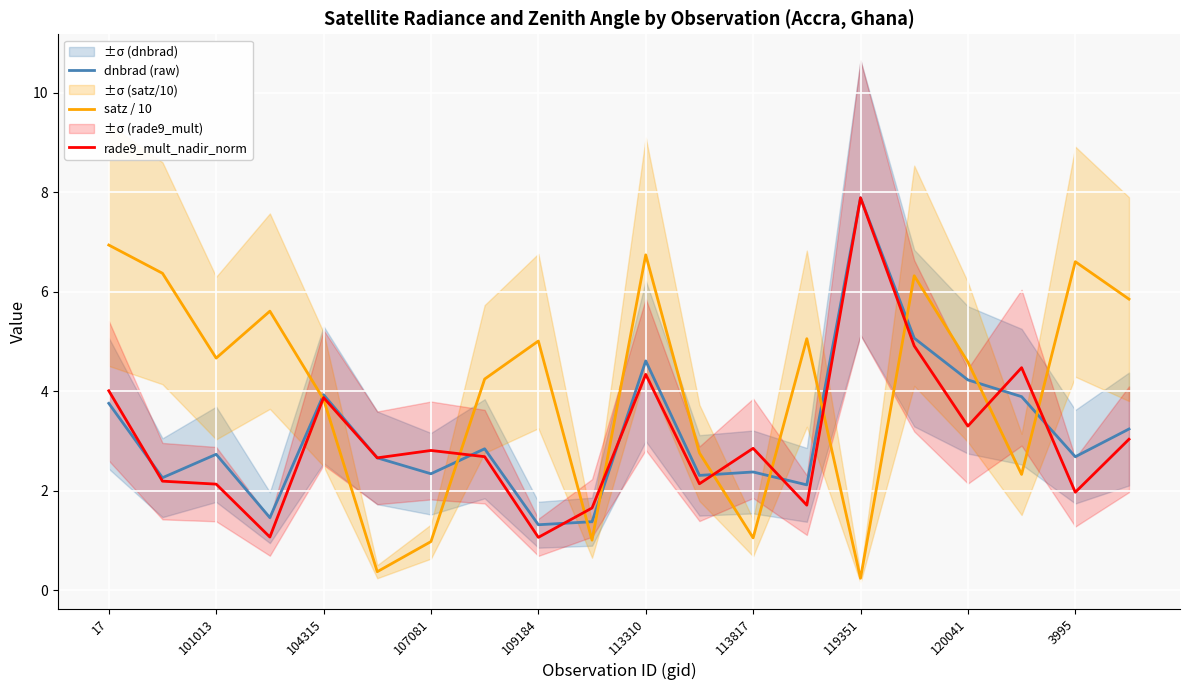

At which label does dnbrad (raw) reach its peak?

119351